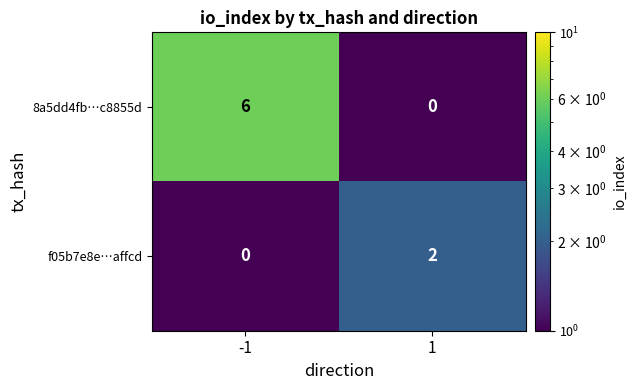

Reading right to left, list all the values displayed in this chart.

8a5dd4fb…c8855d: 0	6
f05b7e8e…affcd: 2	0